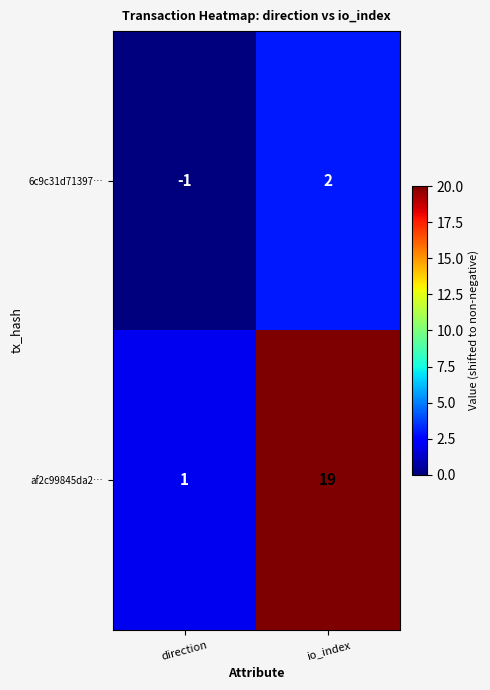

Reading left to right, what are all the values shown in this chart?

6c9c31d71397…: -1	2
af2c99845da2…: 1	19